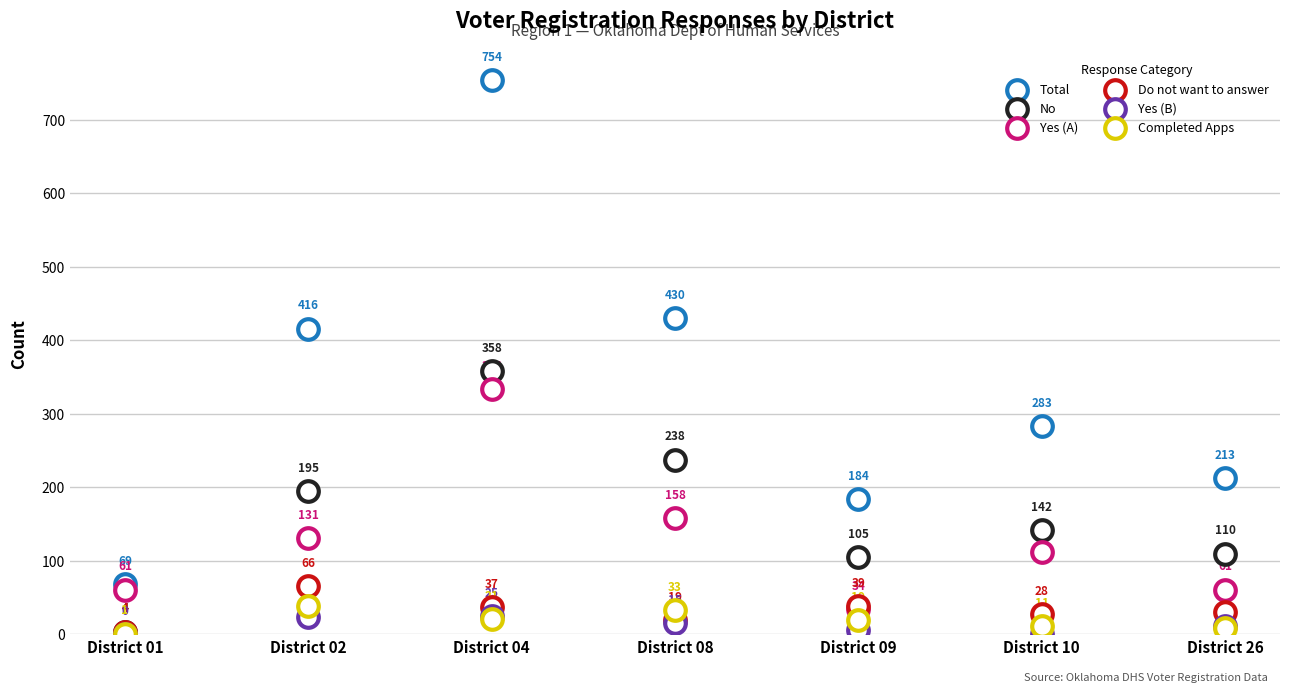

Which series contains the highest Y value?

Total